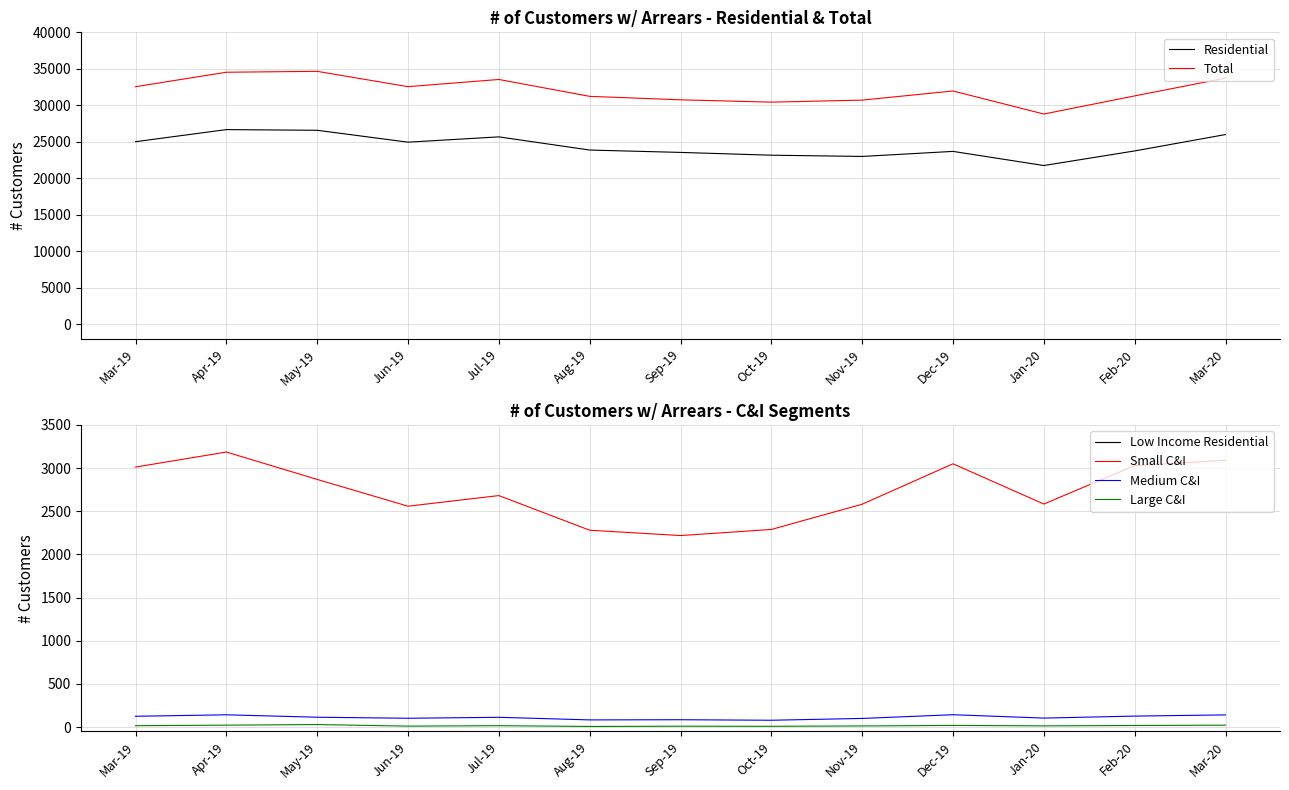

Count the number of data series in this chart.

6